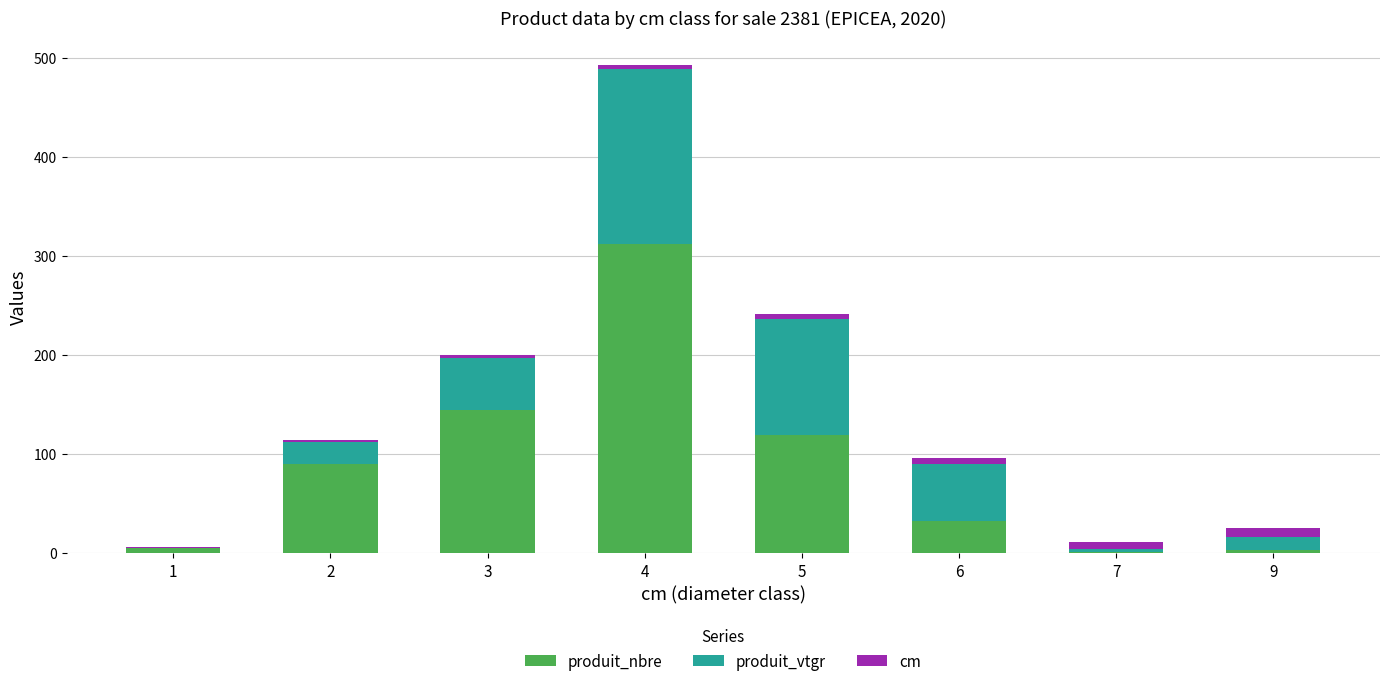

The value of produit_nbre at 3 is 144.0. True or false?

True